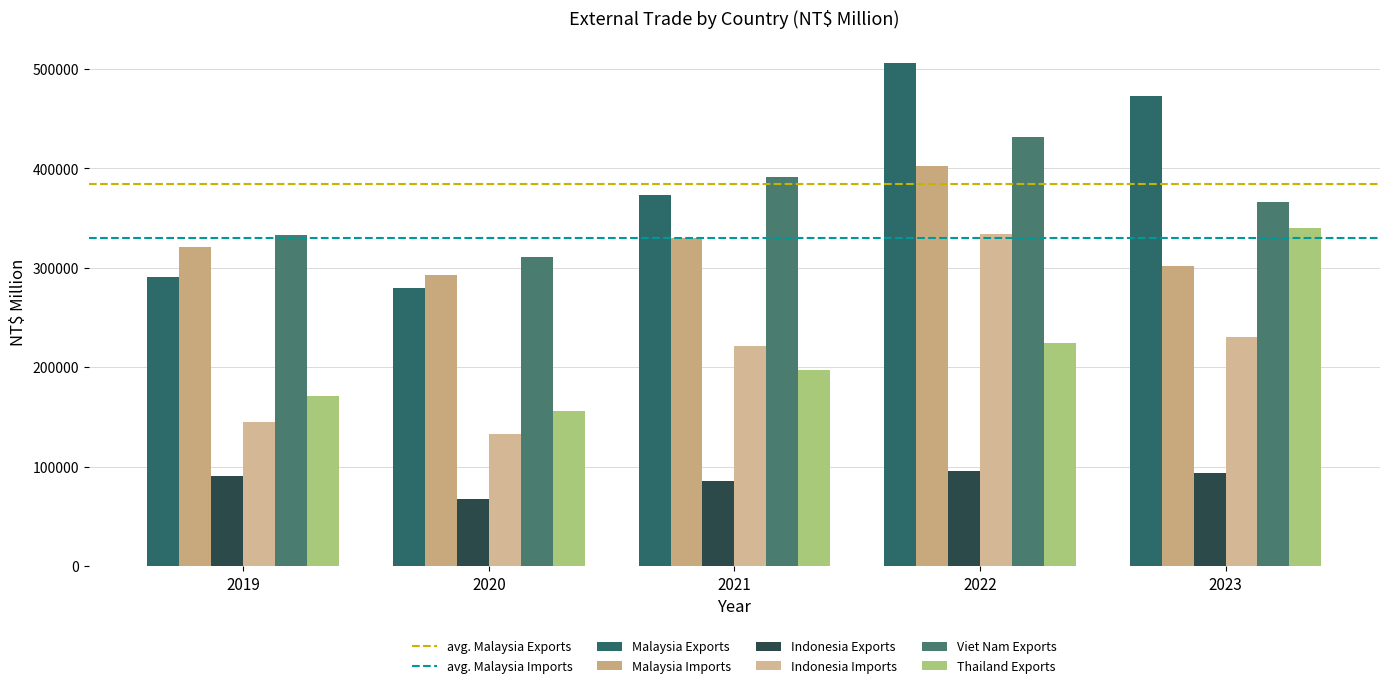

Does the chart contain stacked bars?

No